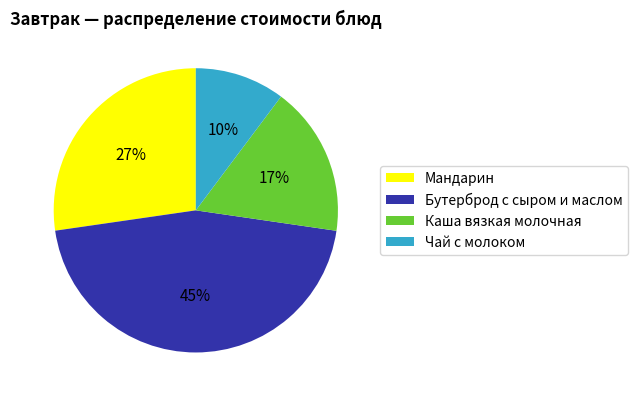

Do Каша вязкая молочная and Бутерброд с сыром и маслом together represent more than half of the pie?

Yes